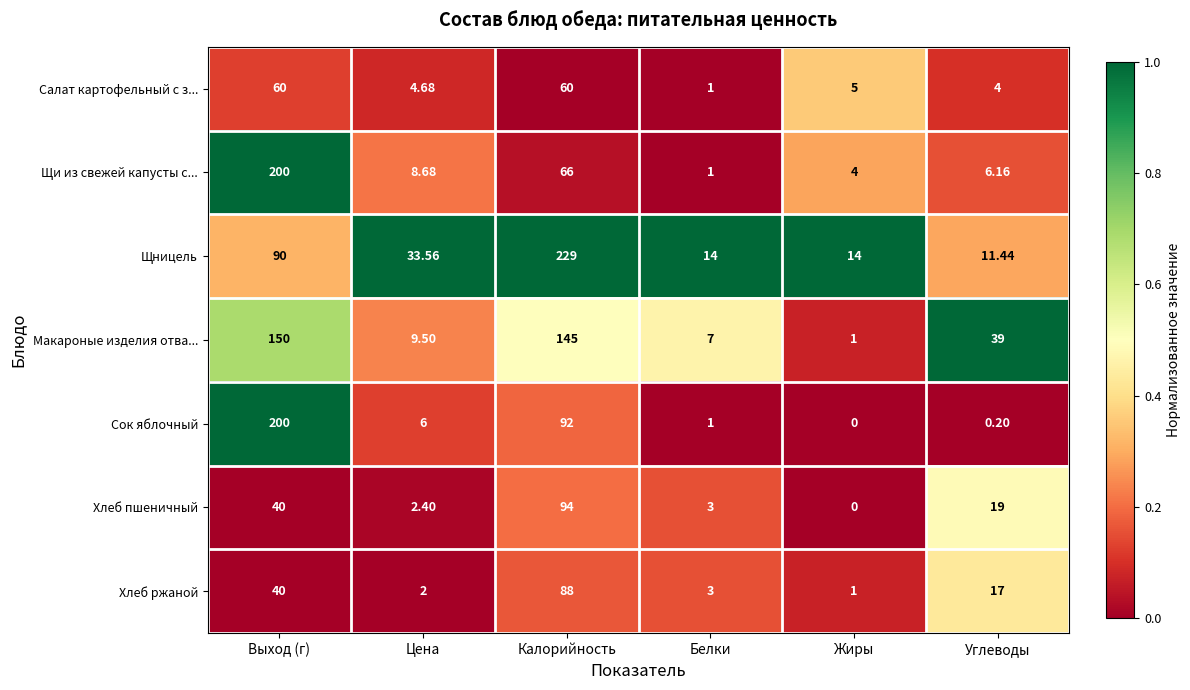

Between Выход (г) and Калорийность, which series saw the biggest shift?

Щницель